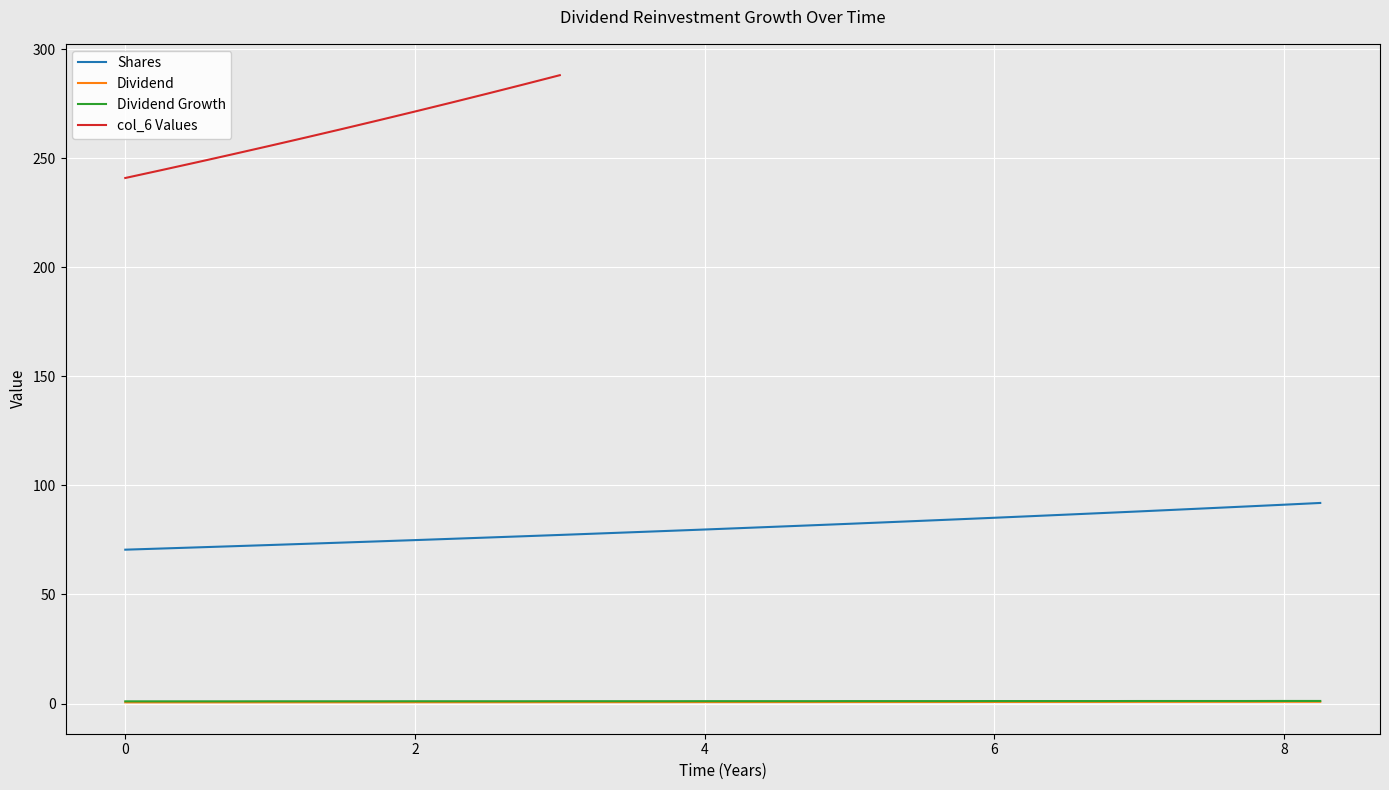

True or false: Shares and Dividend Growth intersect in this chart.

False